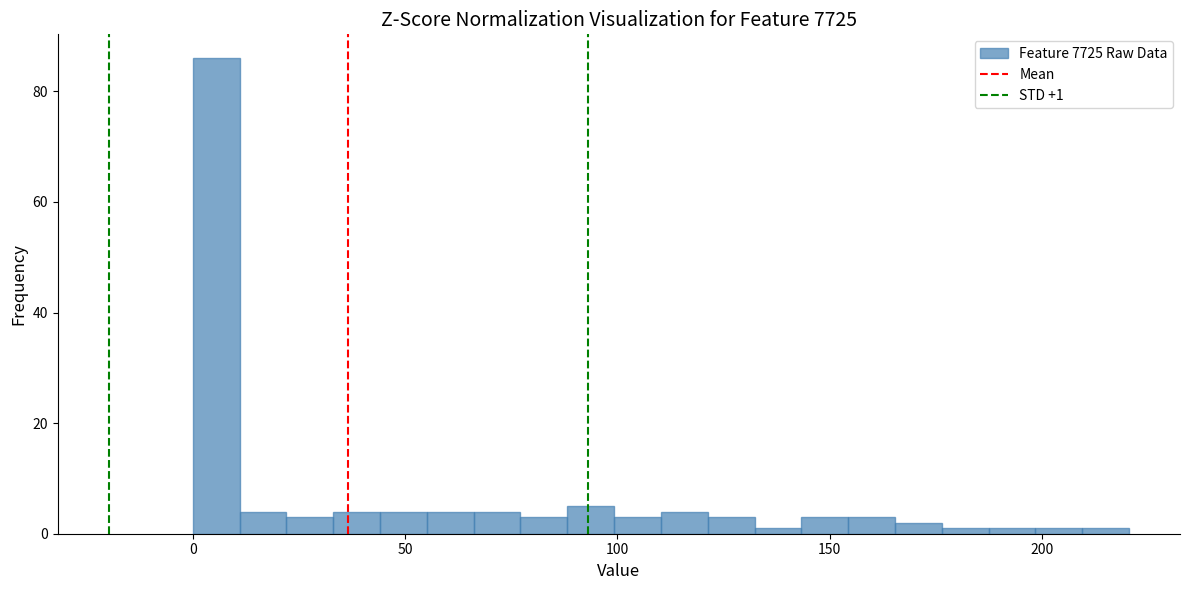

Around what value on the x-axis is the tallest bar? Give the approximate position of its centre, as read against the axis.

5